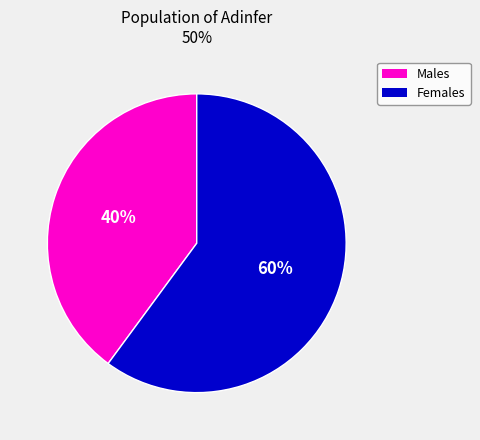

To the nearest percent, what is the average slice percentage?

50%